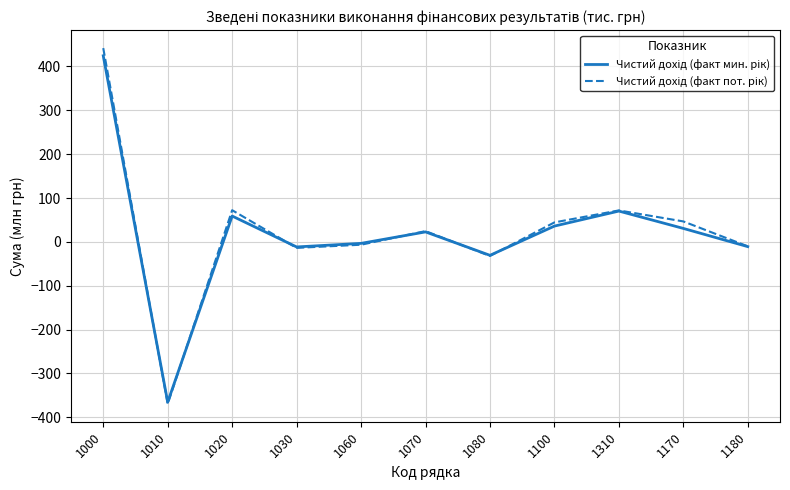

What is the spread (max minus min) of values at 1100?

8.4